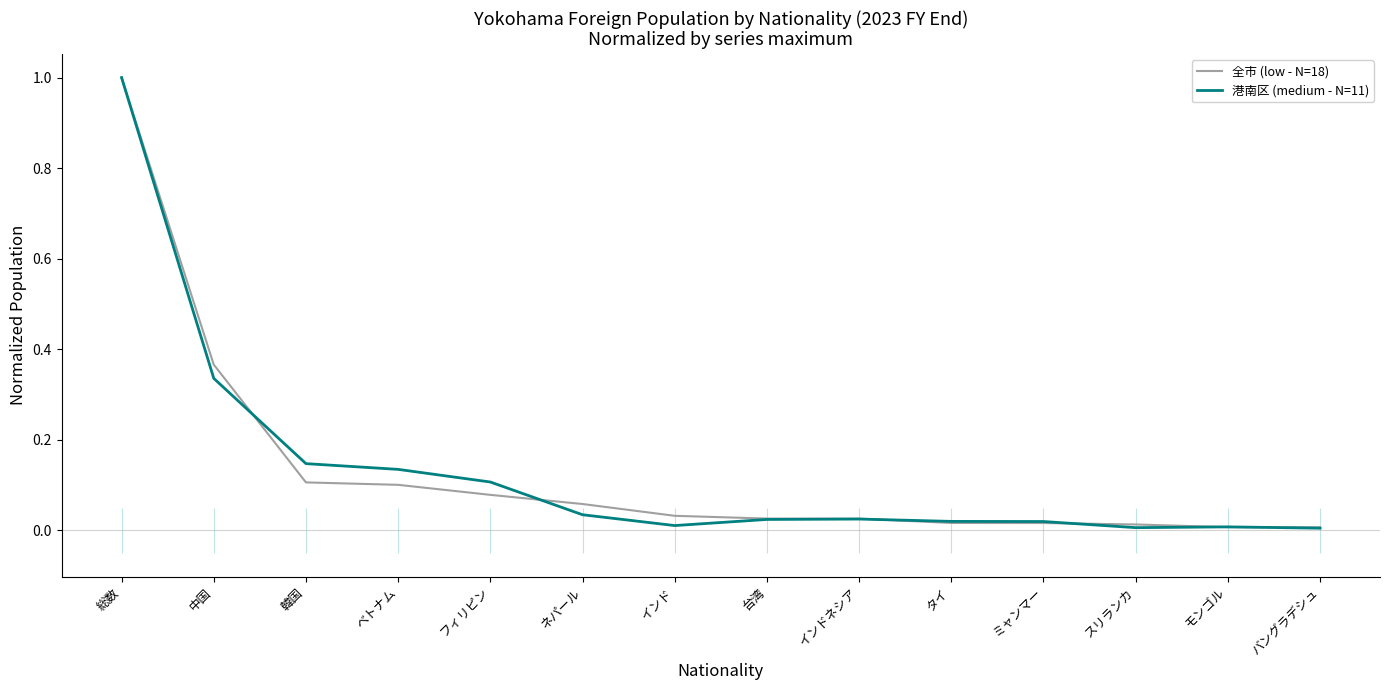

Which category has the lowest value in the 全市 (low - N=18) series?

バングラデシュ